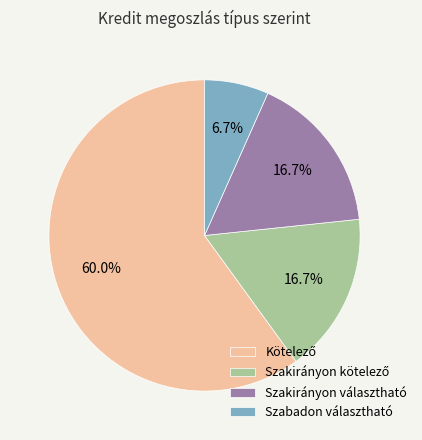

Approximately how many times larger is the value at Szabadon választható compared to Szakirányon választható?

0.4